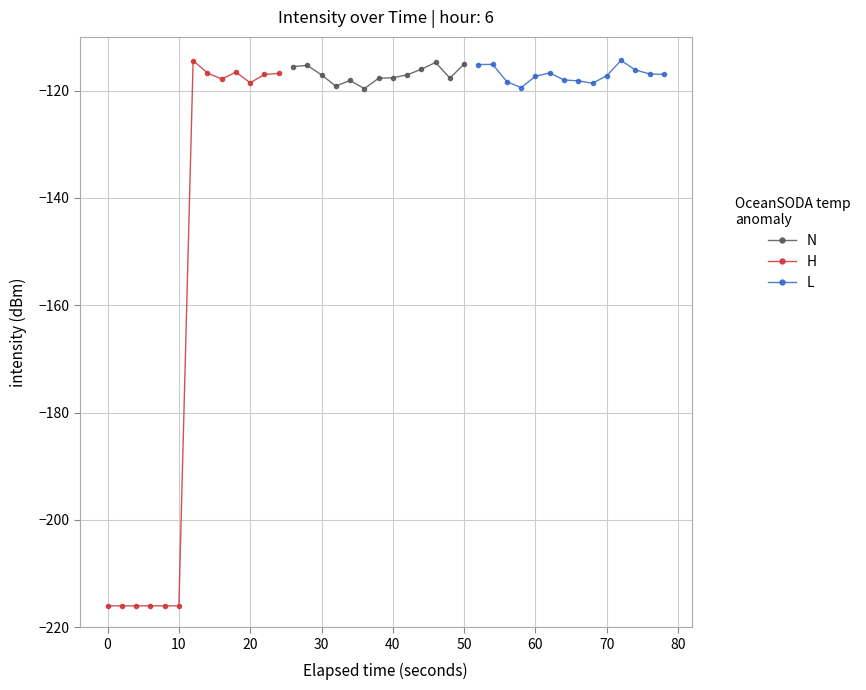

Does the chart display data point markers on the line(s)?

Yes